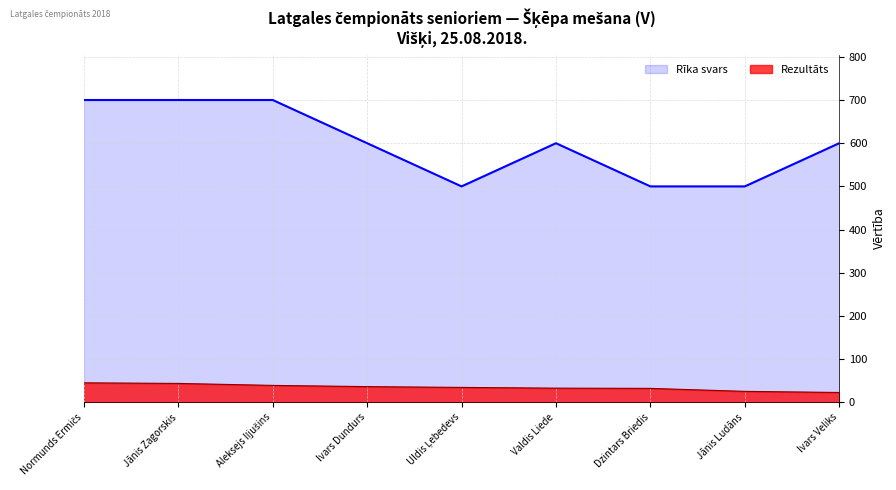

At which label does Rezultāts reach its minimum?

Ivars Veliks